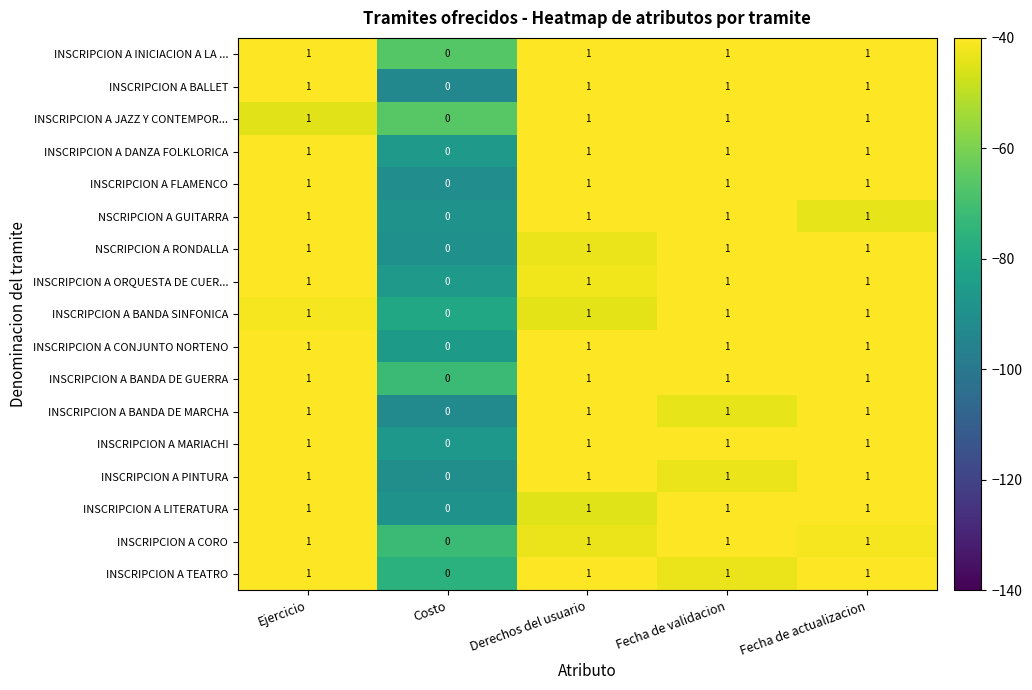

Is the value of INSCRIPCION A DANZA FOLKLORICA at Fecha de actualizacion greater than the value of INSCRIPCION A TEATRO at Costo?

Yes